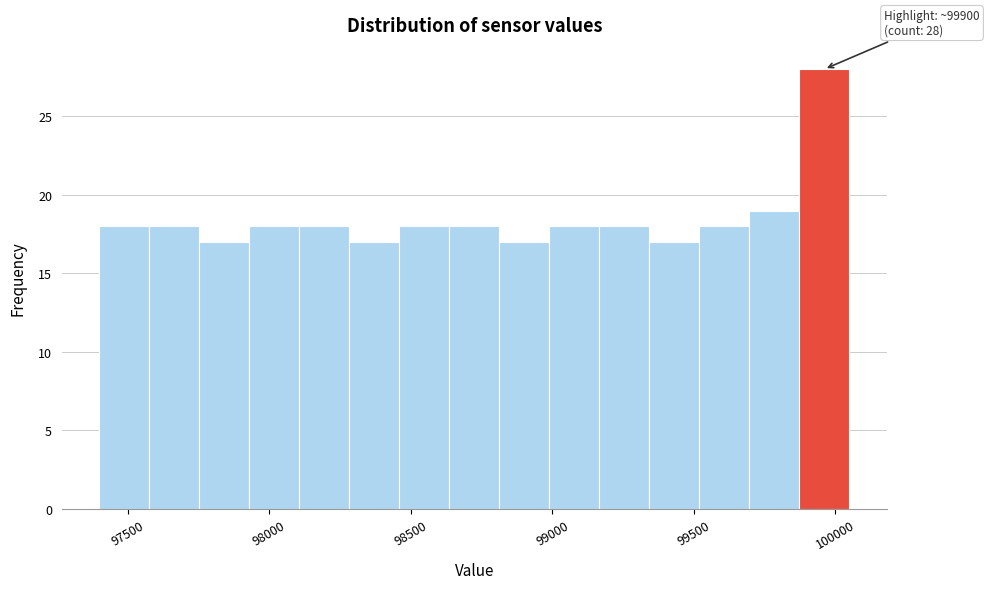

Around what value on the x-axis is the tallest bar? Give the approximate position of its centre, as read against the axis.

99950